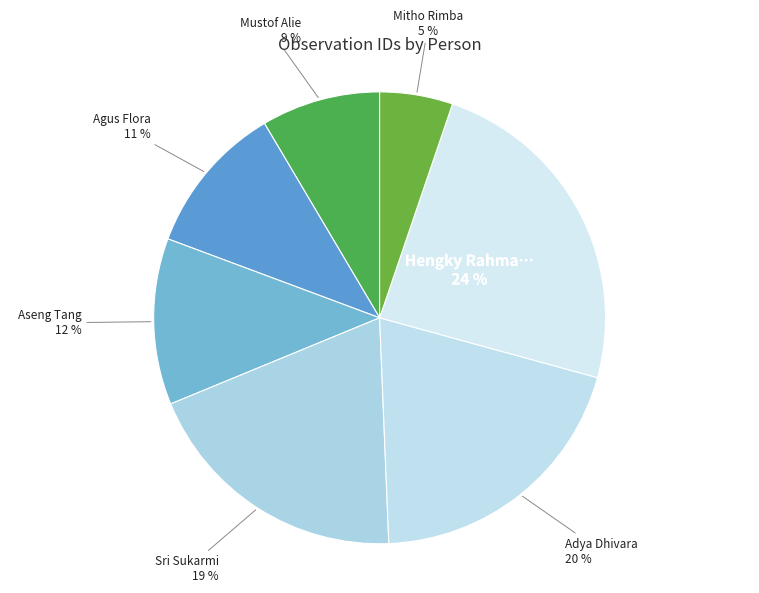

Which category has the smallest portion of the pie?

Mitho Rimba